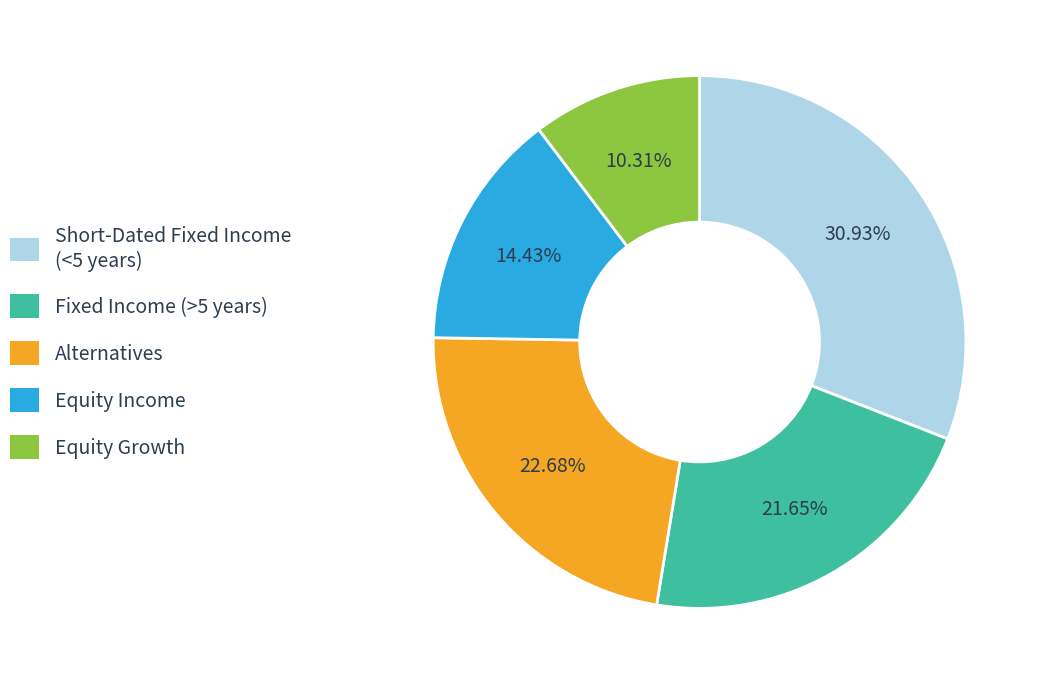

To the nearest percent, what is the difference between the largest and smallest slice percentages?

21%